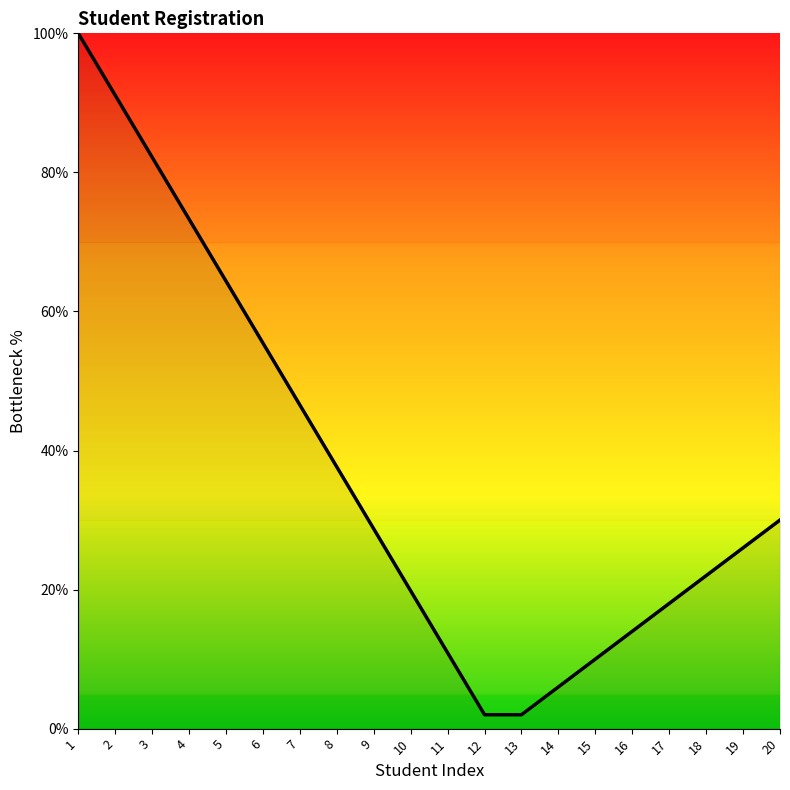

What is the change in value from 2 to 12?

-89.1